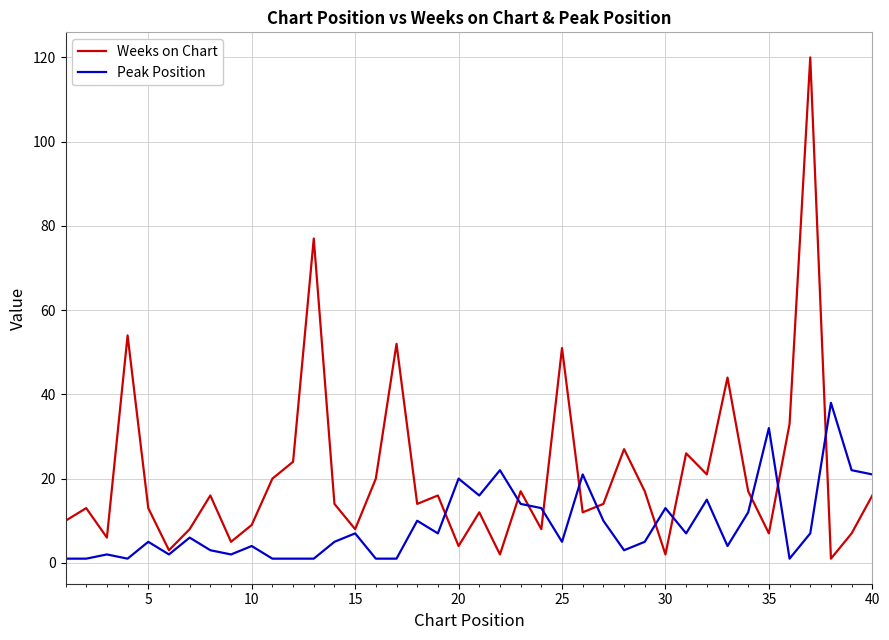

How many lines are shown in the chart?

2